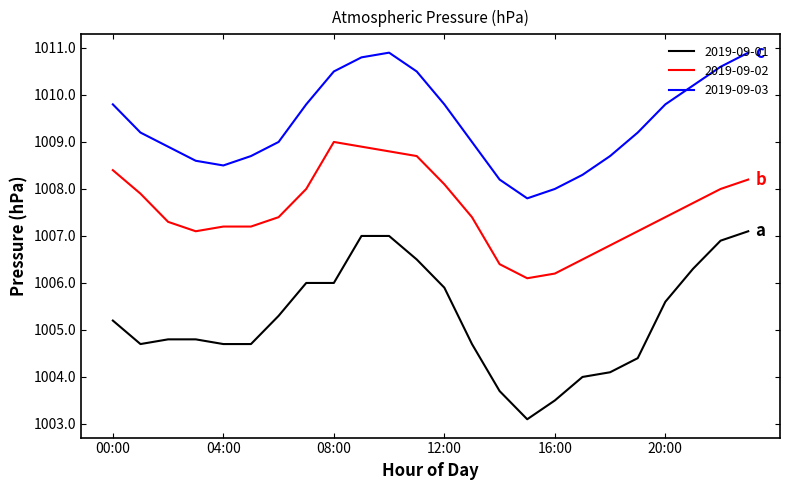

Which series has the largest range (max minus min)?

2019-09-01